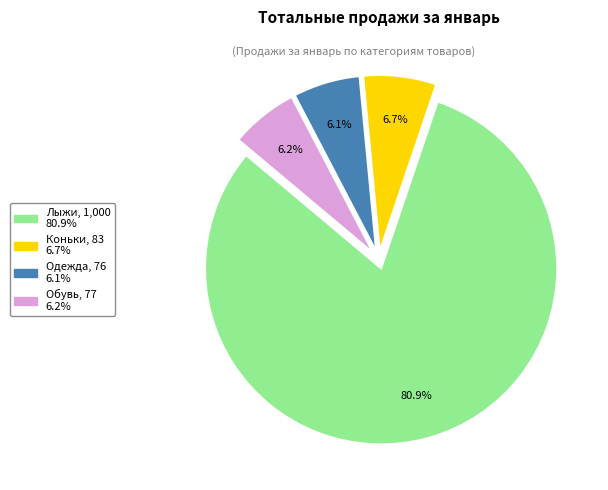

How many segments does this pie chart have?

4